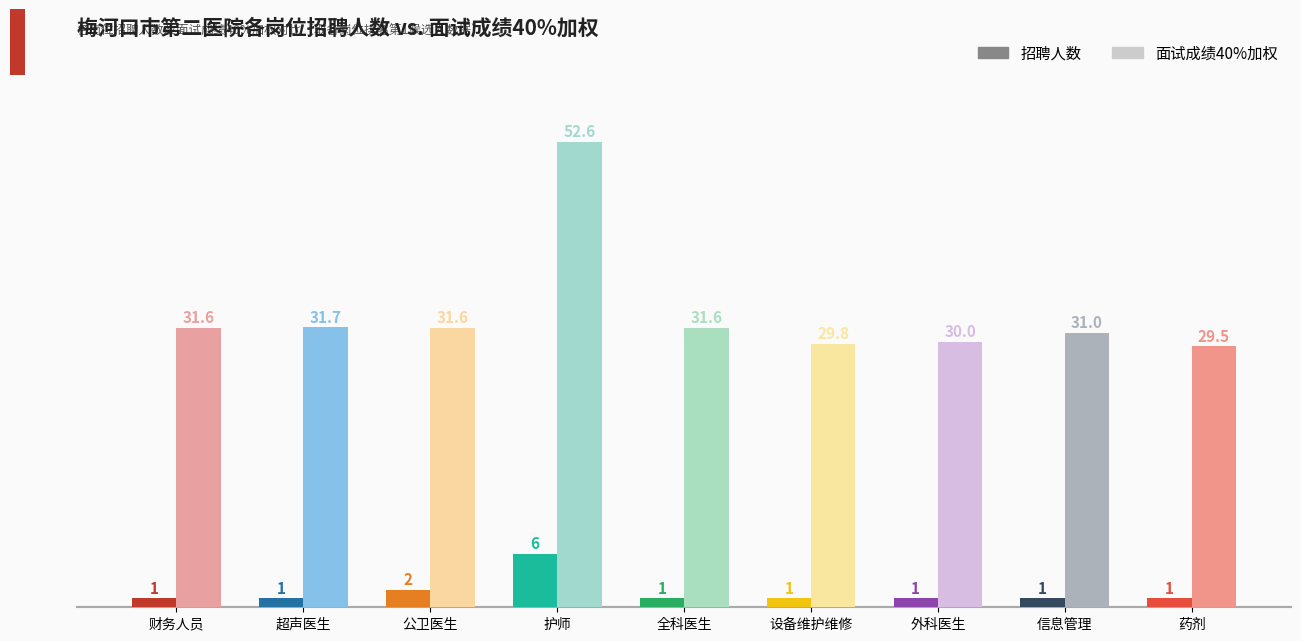

Reading right to left, what are all the values shown in this chart?

招聘人数: 药剂=1.0	信息管理=1.0	外科医生=1.0	设备维护维修=1.0	全科医生=1.0	护师=6.0	公卫医生=2.0	超声医生=1.0	财务人员=1.0
面试成绩40%加权: 药剂=29.5	信息管理=31.0	外科医生=30.0	设备维护维修=29.8	全科医生=31.6	护师=52.6	公卫医生=31.6	超声医生=31.7	财务人员=31.6